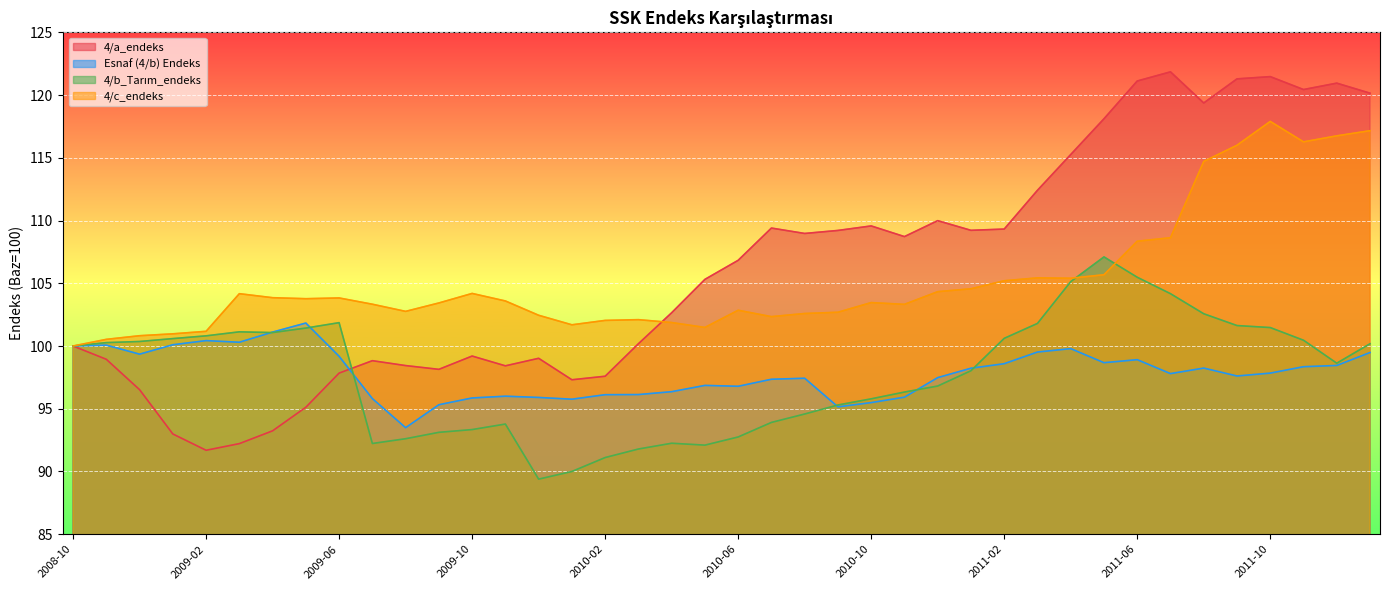

At which category is the sum across all series the highest?

2011-10